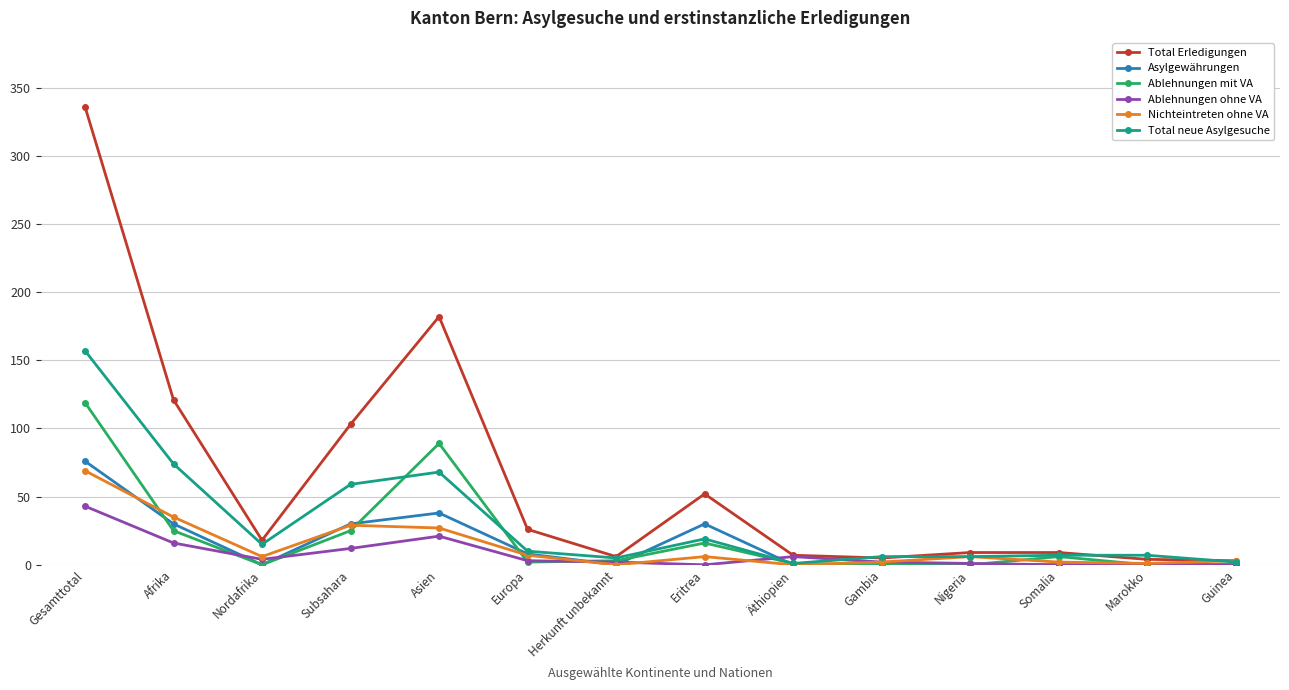

How many distinct data groups are displayed?

6